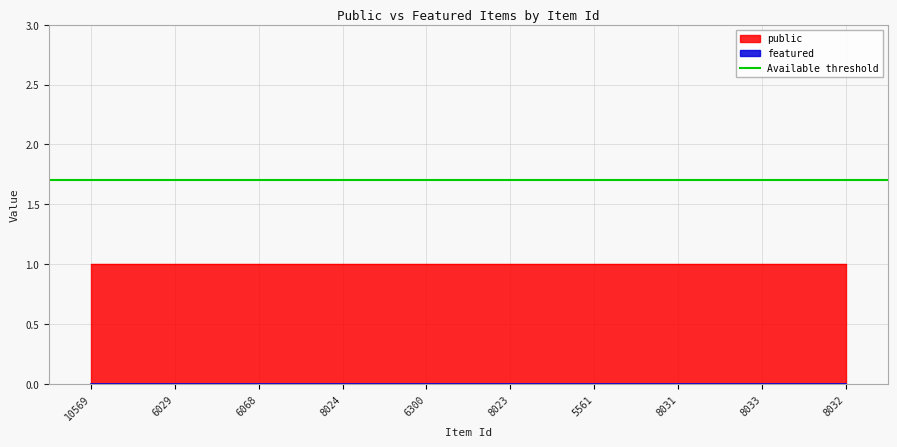

Is the value of public at 8032 greater than the value of featured at 6029?

Yes